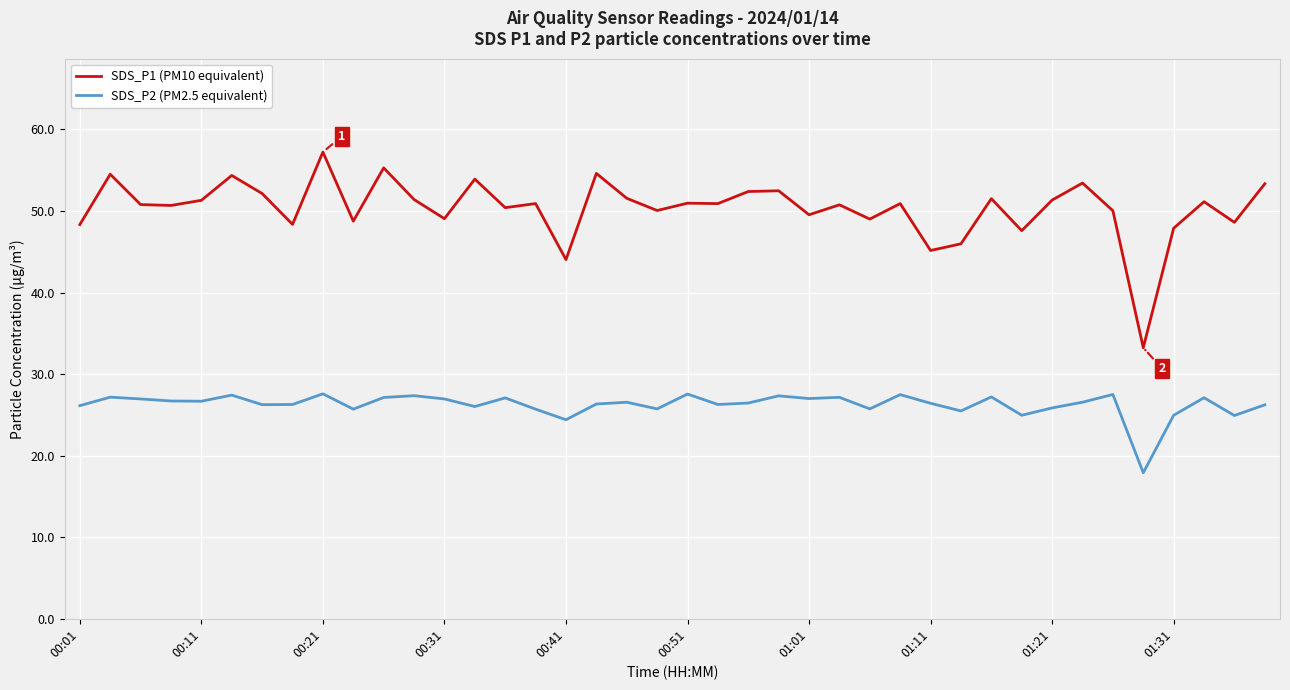

What is the difference between the maximum and minimum values in the SDS_P2 (PM2.5 equivalent) series?

9.7